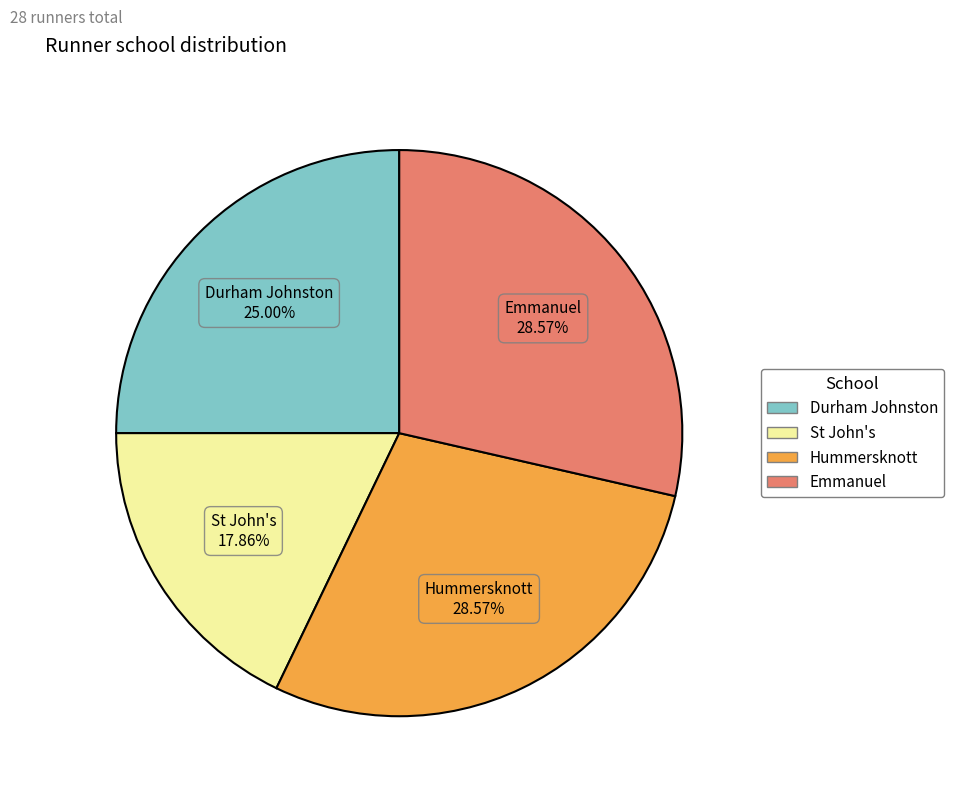

True or false: St John's accounts for 18% of the total.

True